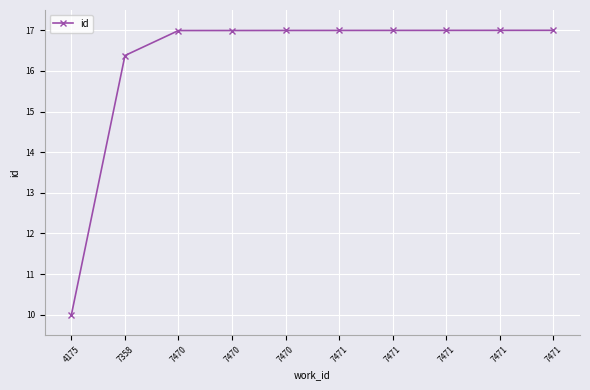

Is this an area chart (filled region under the line)?

No